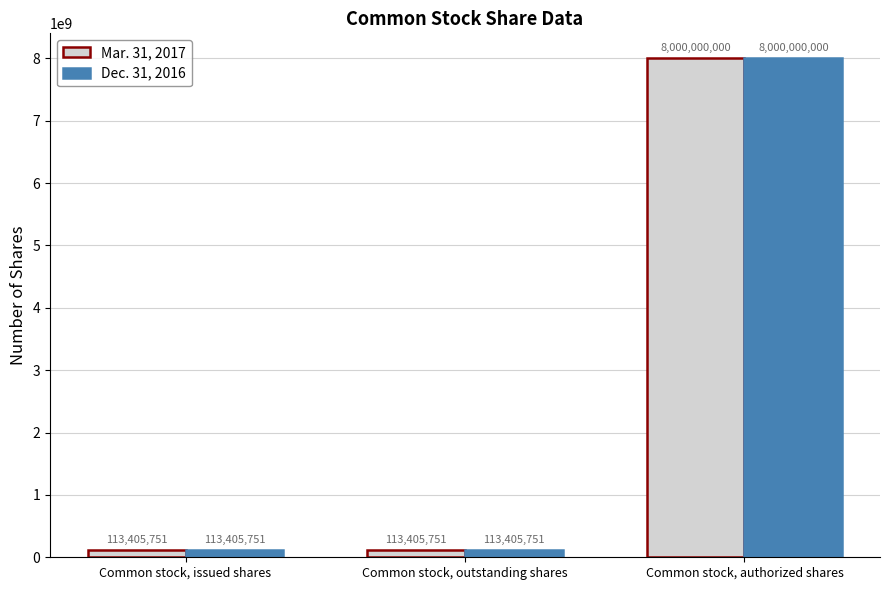

What is the total value across all series at Common stock, issued shares?

226811502